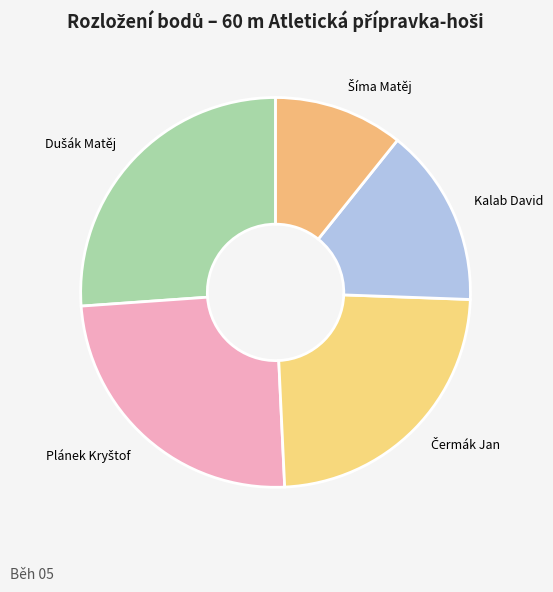

Count the number of slices in the pie.

5